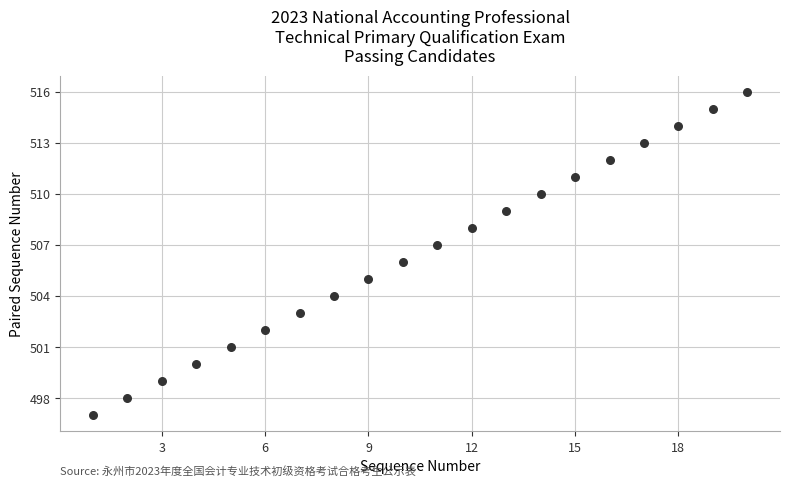

What is the range of Y values (max minus min)?

19